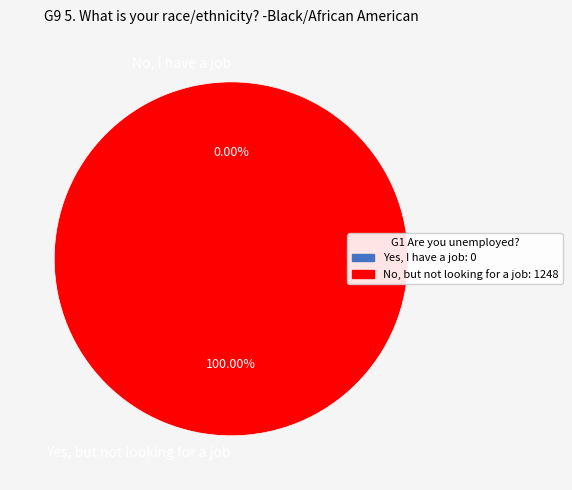

Is it true that 26972 is 100% of the pie?

True